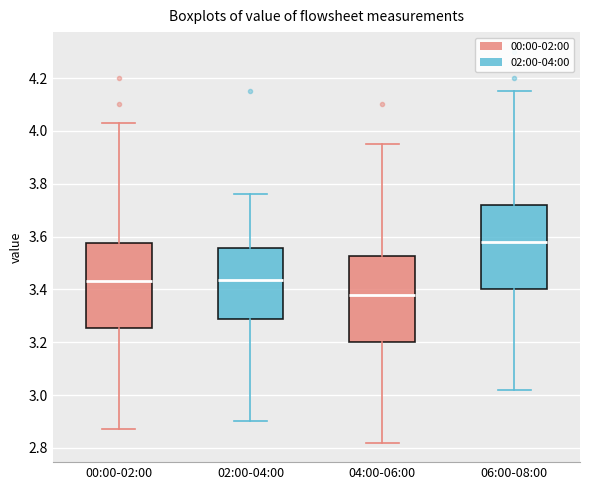

Which box's median line is the highest?

06:00-08:00